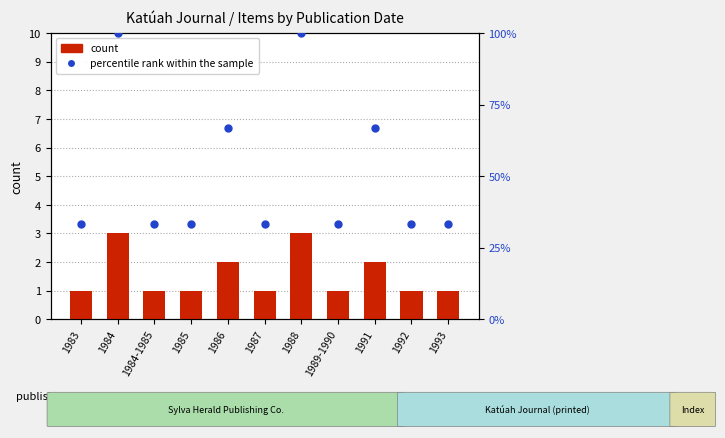

At how many categories does at least one series exceed 73?

2